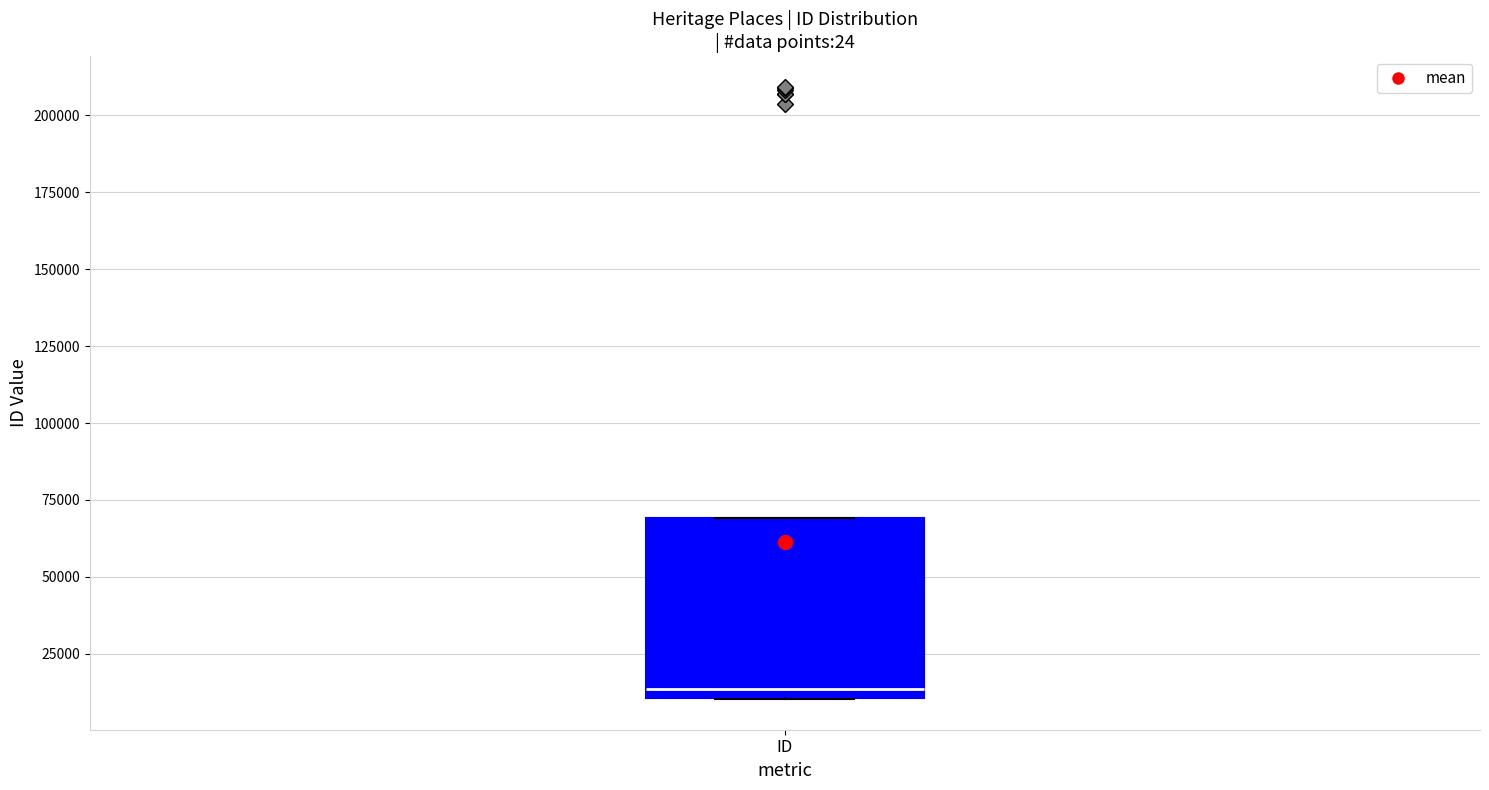

Read this box plot against the y-axis: the position of the median line, the range covered by the box, and the ends of both whiskers. The values are not printed on the chart, so give them approximately, as read against the axis.

median 15000, box 10000 to 70000, whiskers 10000 to 70000